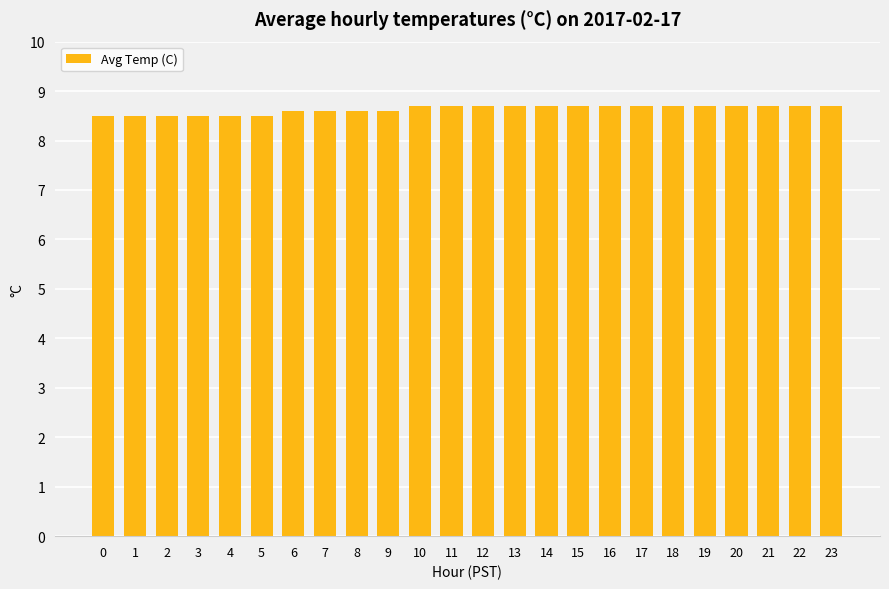

What is the greatest value displayed?

8.7